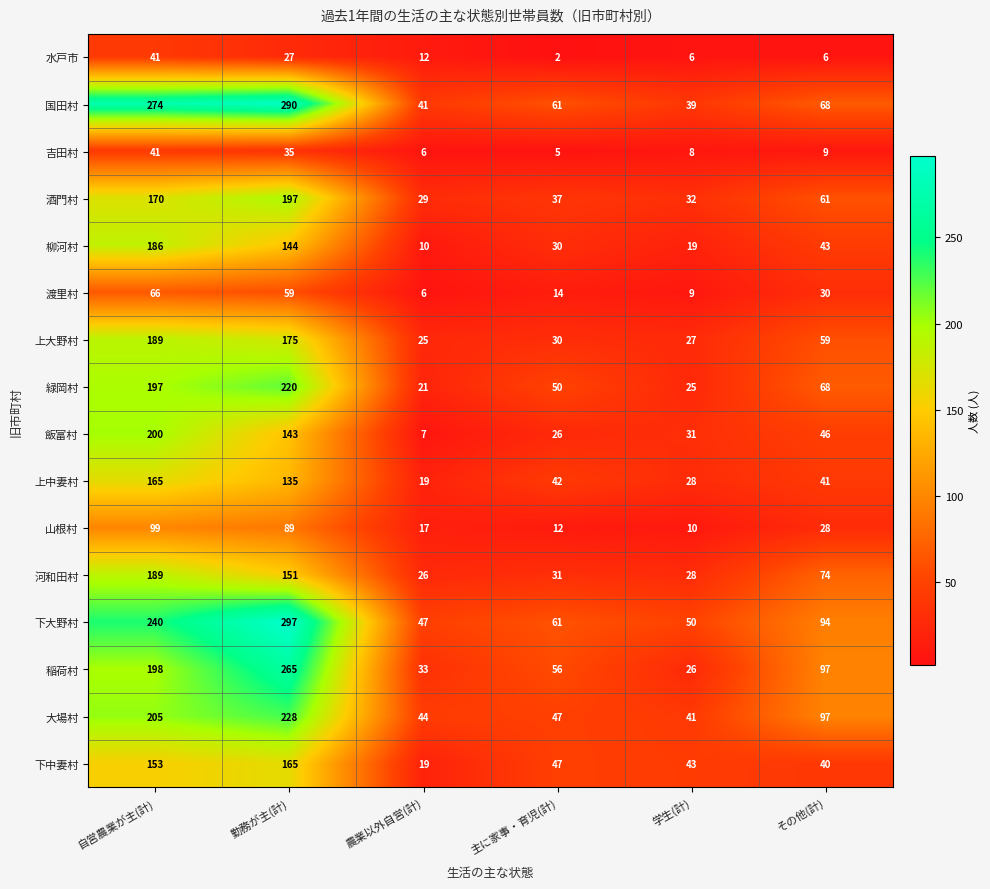

At which category does the chart reach its peak across all series?

勤務が主(計)